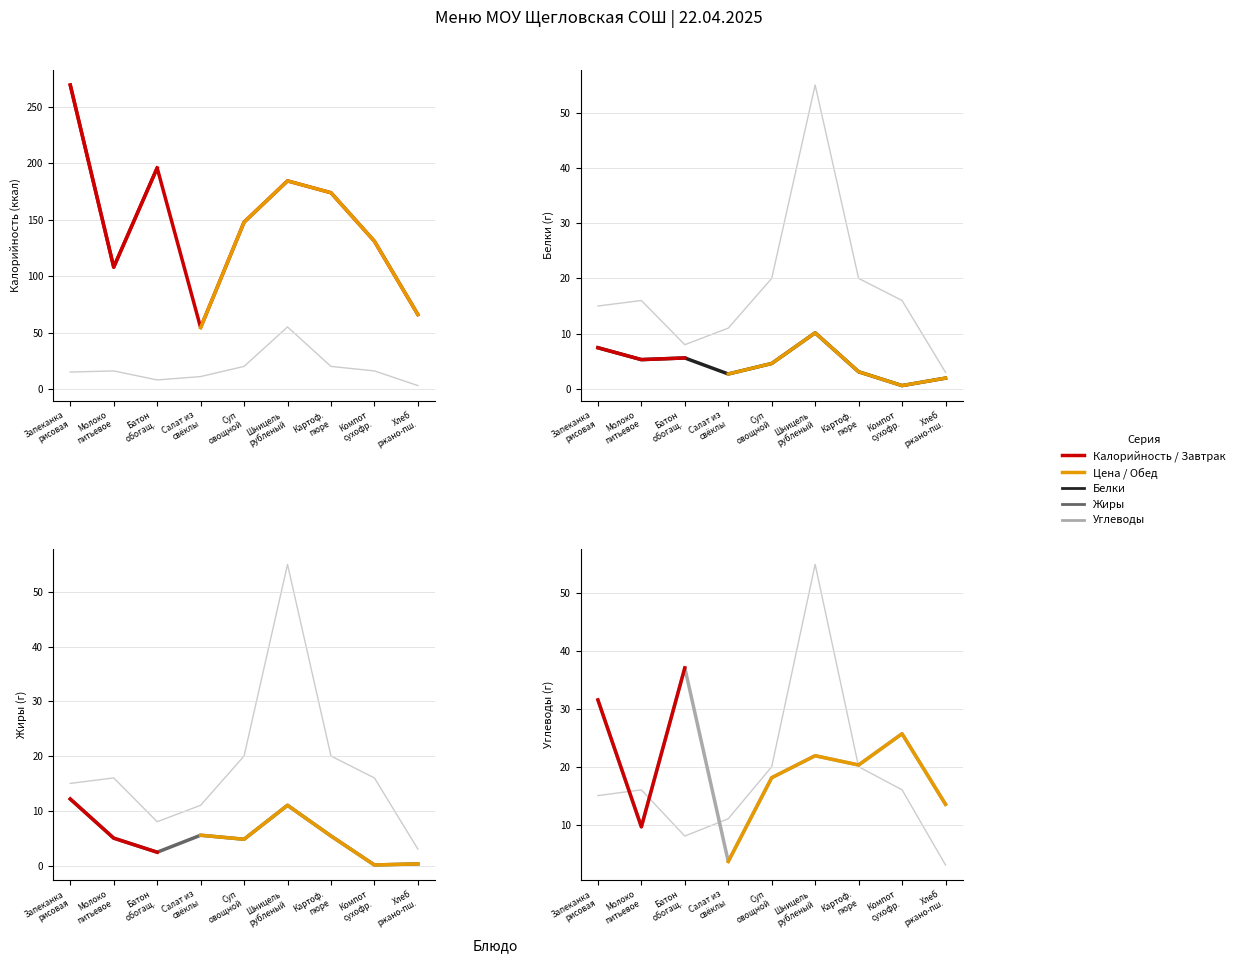

True or false: Углеводы and Цена cross at least once.

True